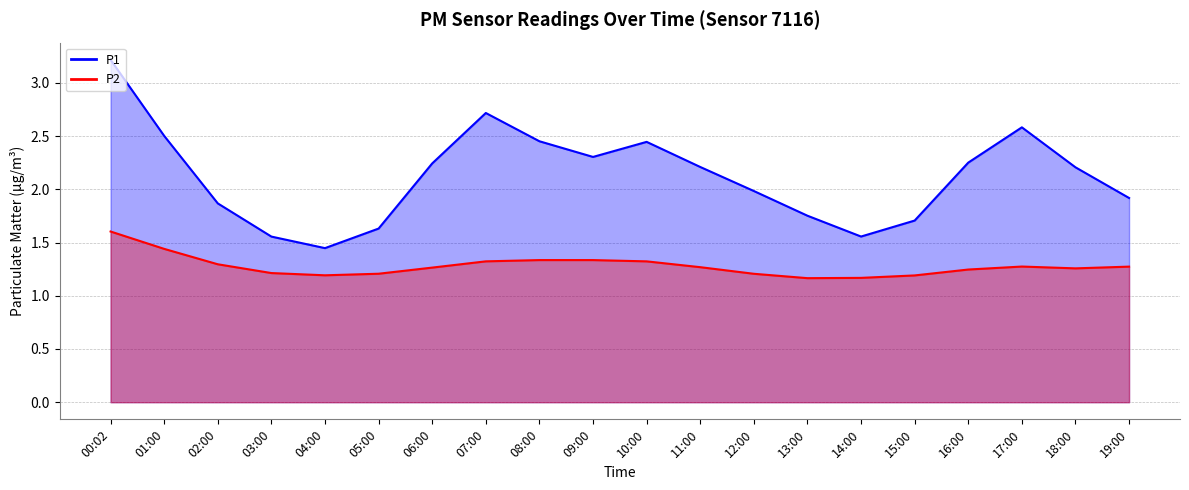

How many lines are shown in the chart?

2